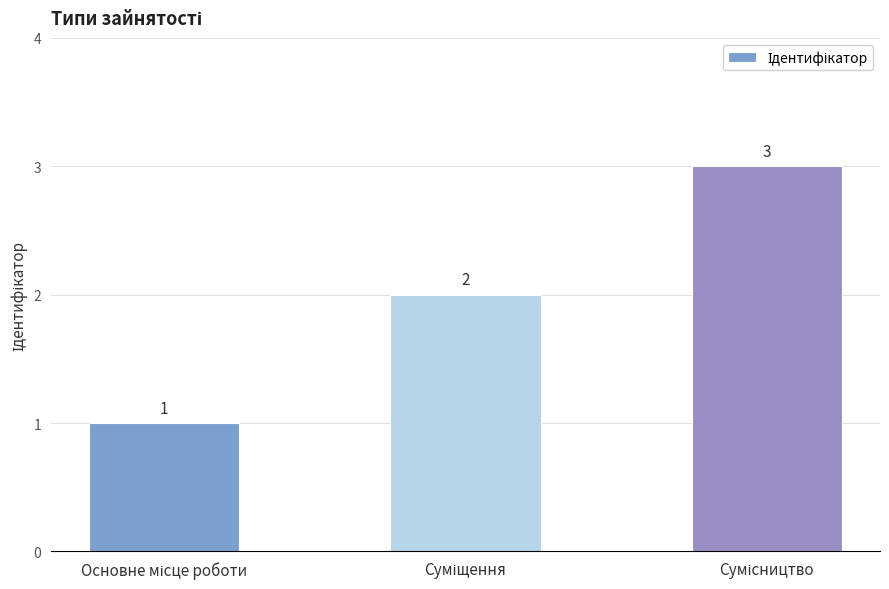

What is the value of the 1st bar from the left?

1